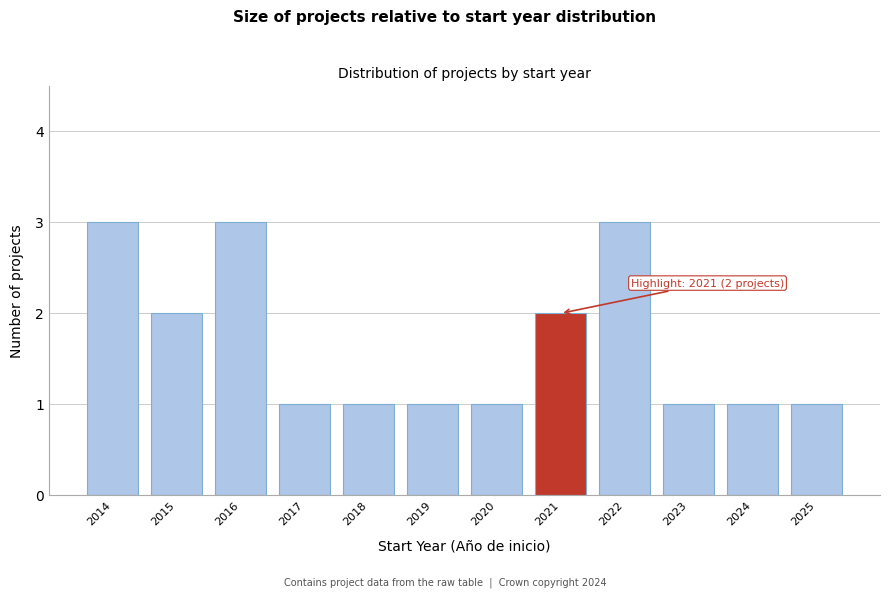

Reading left to right, list all the values displayed in this chart.

3	2	3	1	1	1	1	2	3	1	1	1